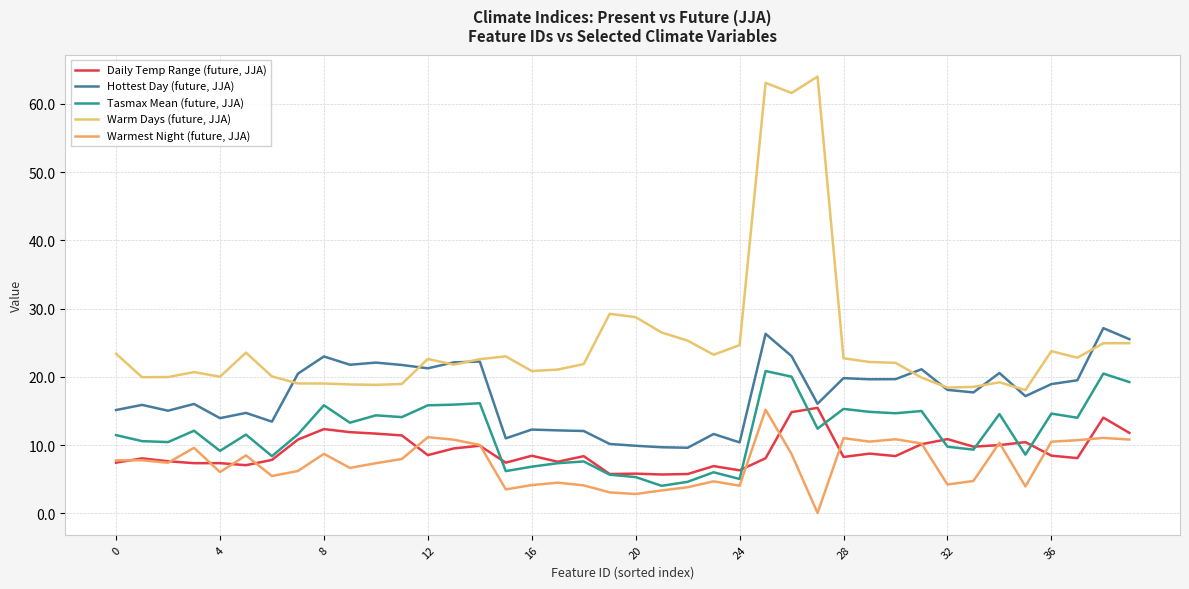

How many interior local valleys does the Warmest Night (future, JJA) series have?

11